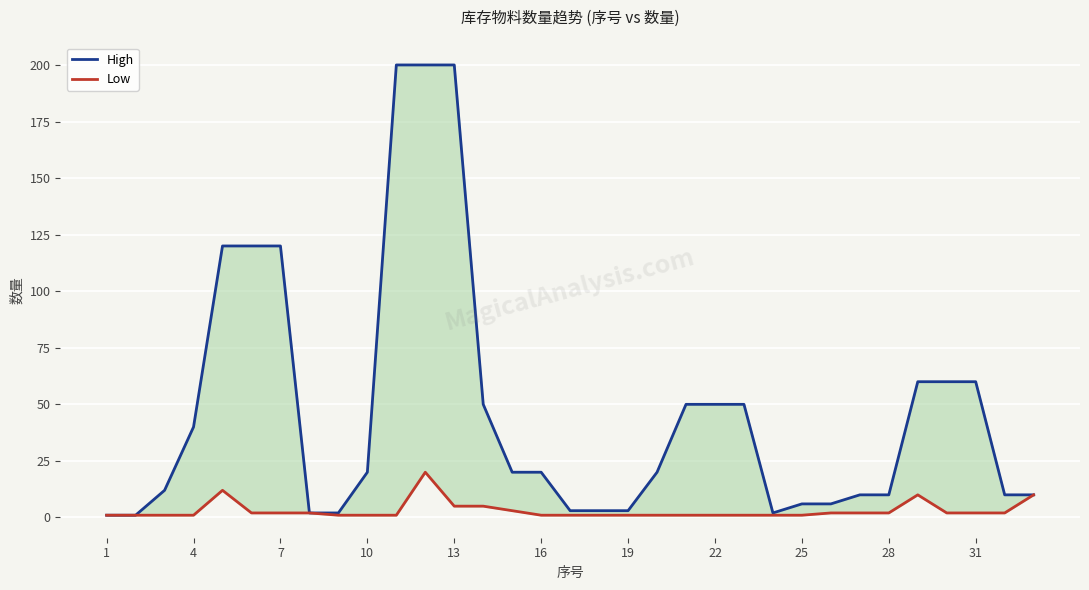

How many data points does each series have?

33